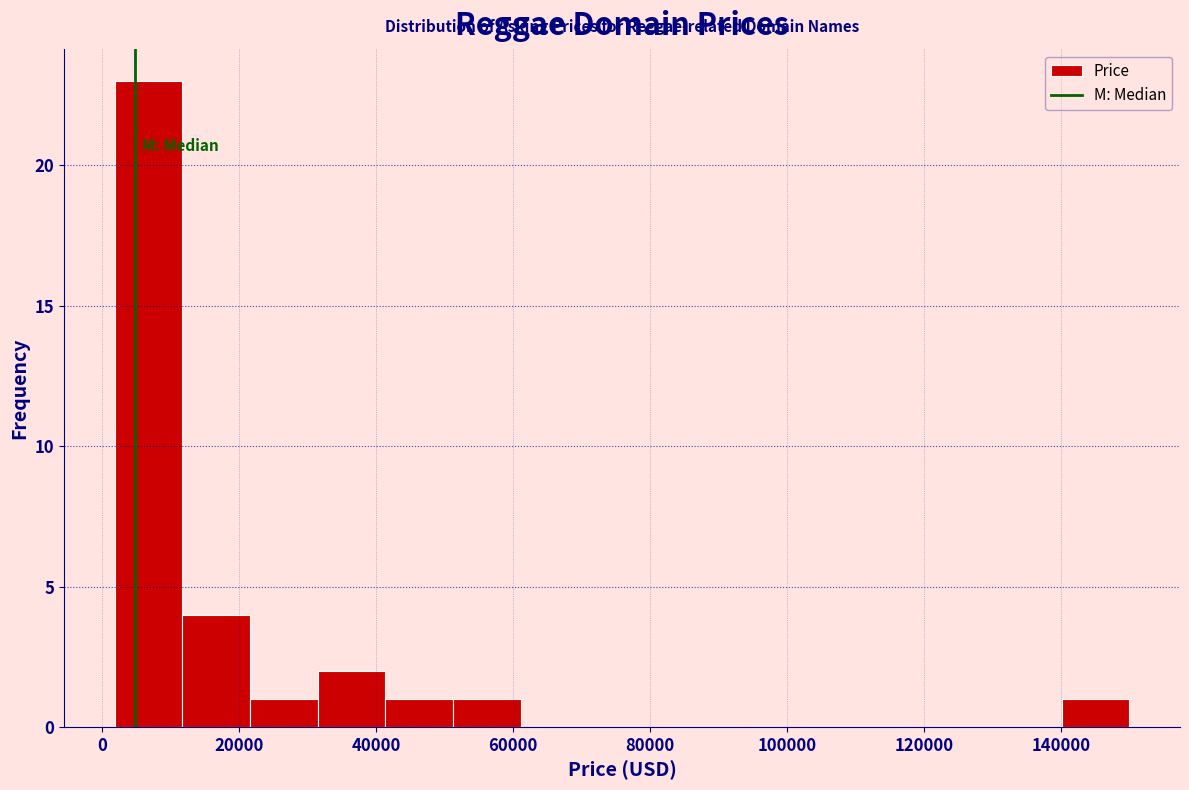

What is the height of the bar covering 22000 to 32000 on the x-axis? Neither the bar edges nor the heights are printed on the chart, so give them approximately, as read against the axes.

1